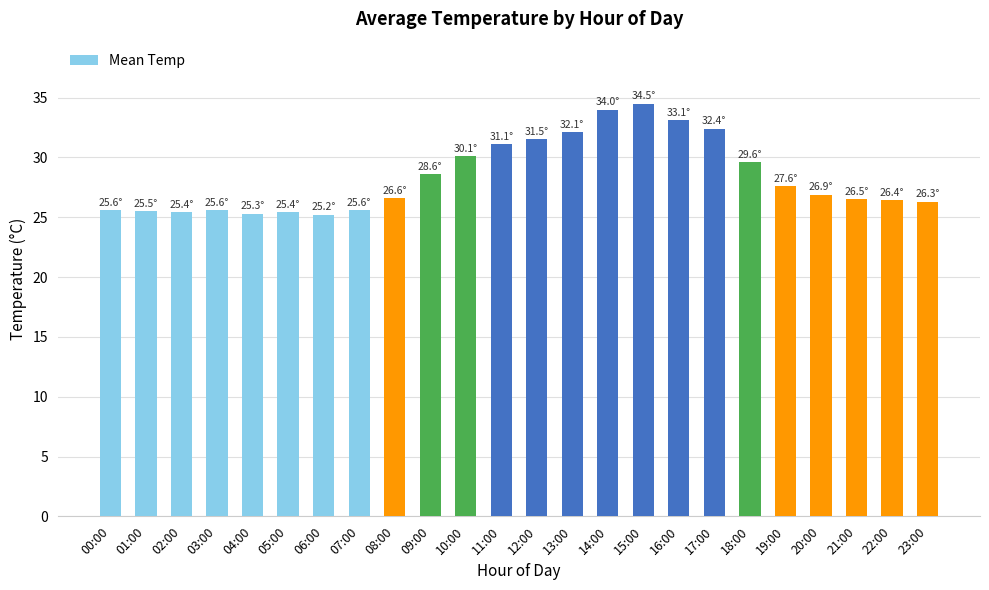

Approximately how many times larger is the value at 19:00 compared to 06:00?

1.1